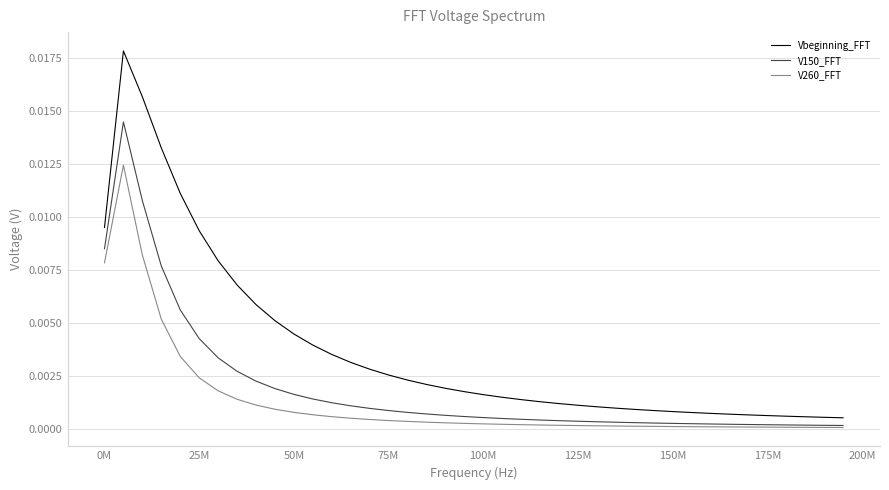

Which series has the largest total across all categories?

Vbeginning_FFT